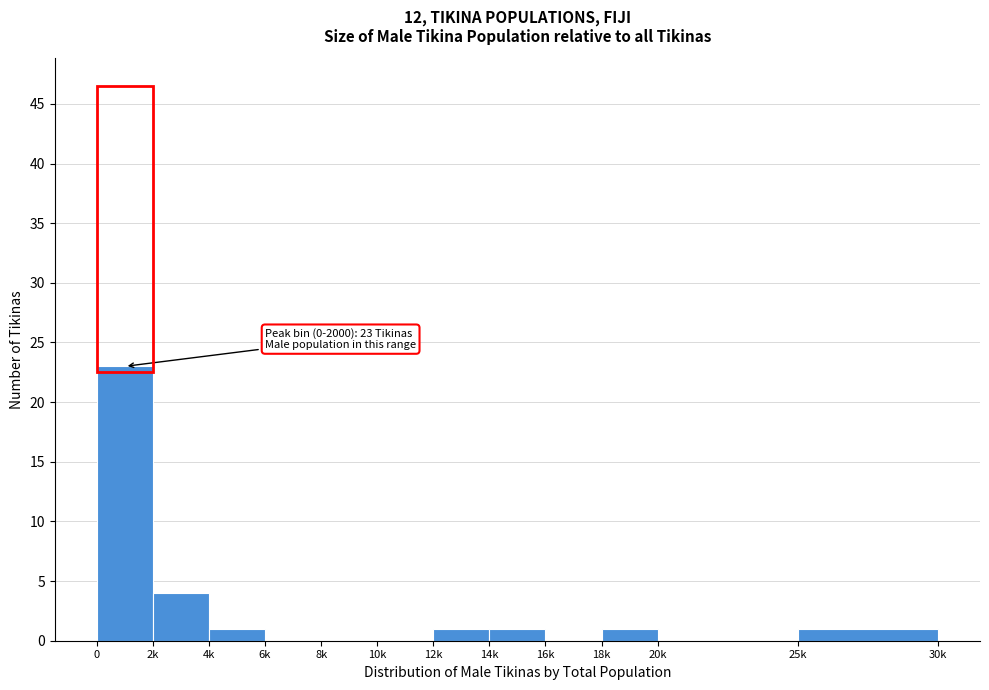

Reading left to right, list all the values displayed in this chart.

0=23	2k=4	4k=1	6k=0	8k=0	10k=0	12k=1	14k=1	16k=0	18k=1	20k=0	25k=1